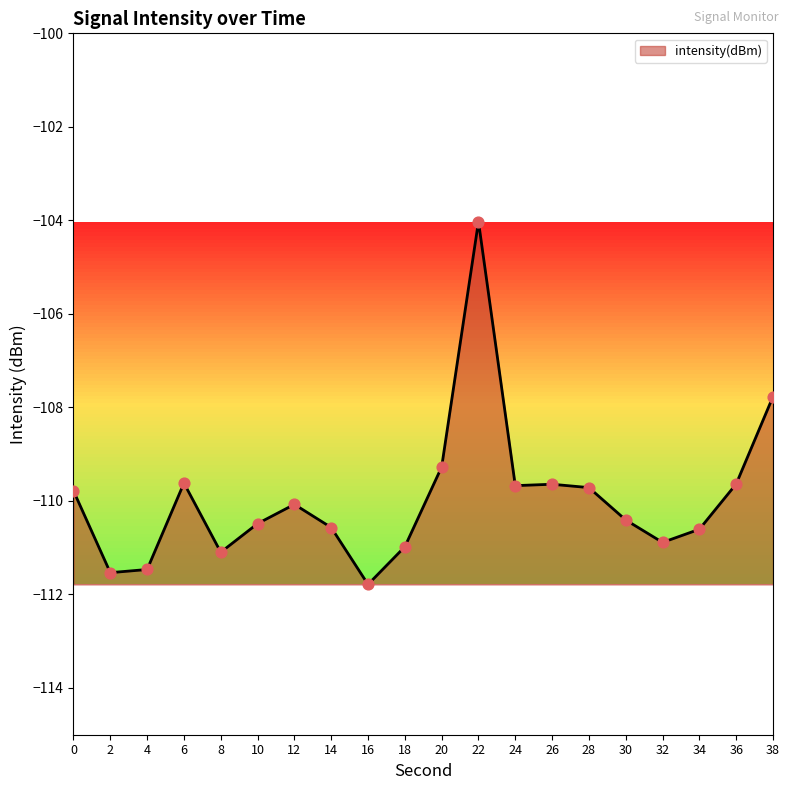

Which has a higher value, 4 or 34?

34